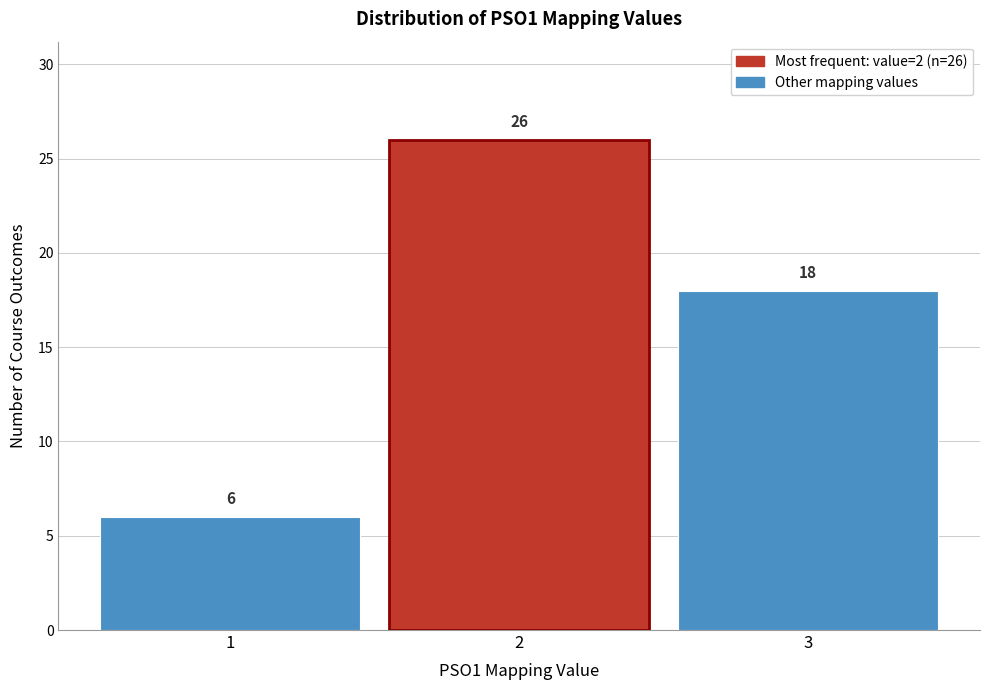

Reading left to right, list all the values displayed in this chart.

1=6	2=26	3=18